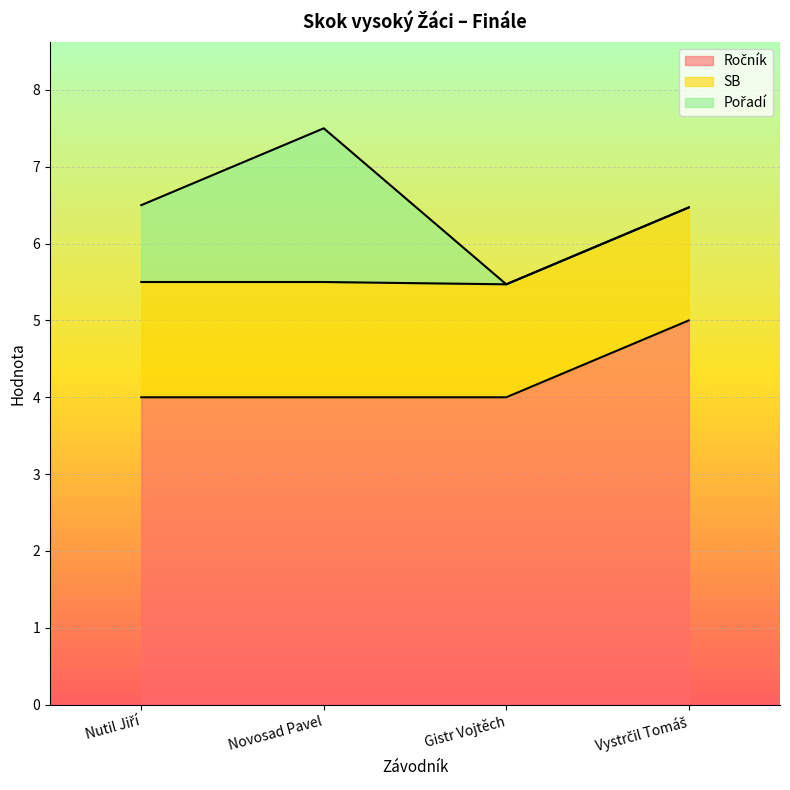

What is the total value across all series at Novosad Pavel?

7.5